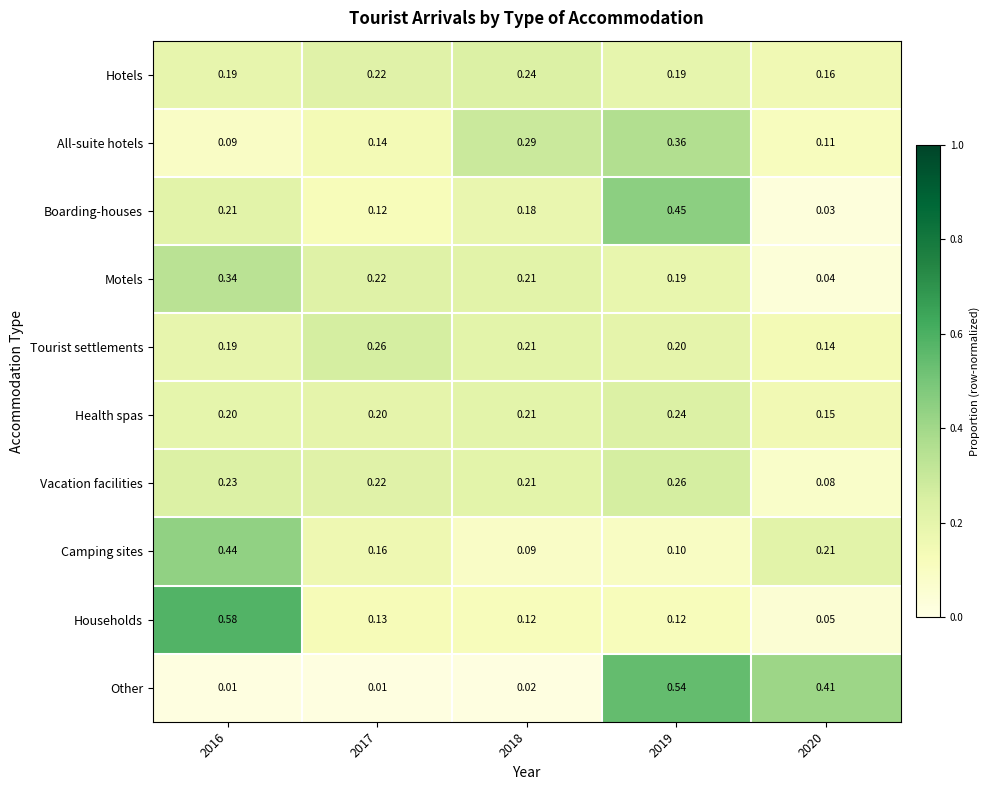

Count the number of categories in the chart.

5